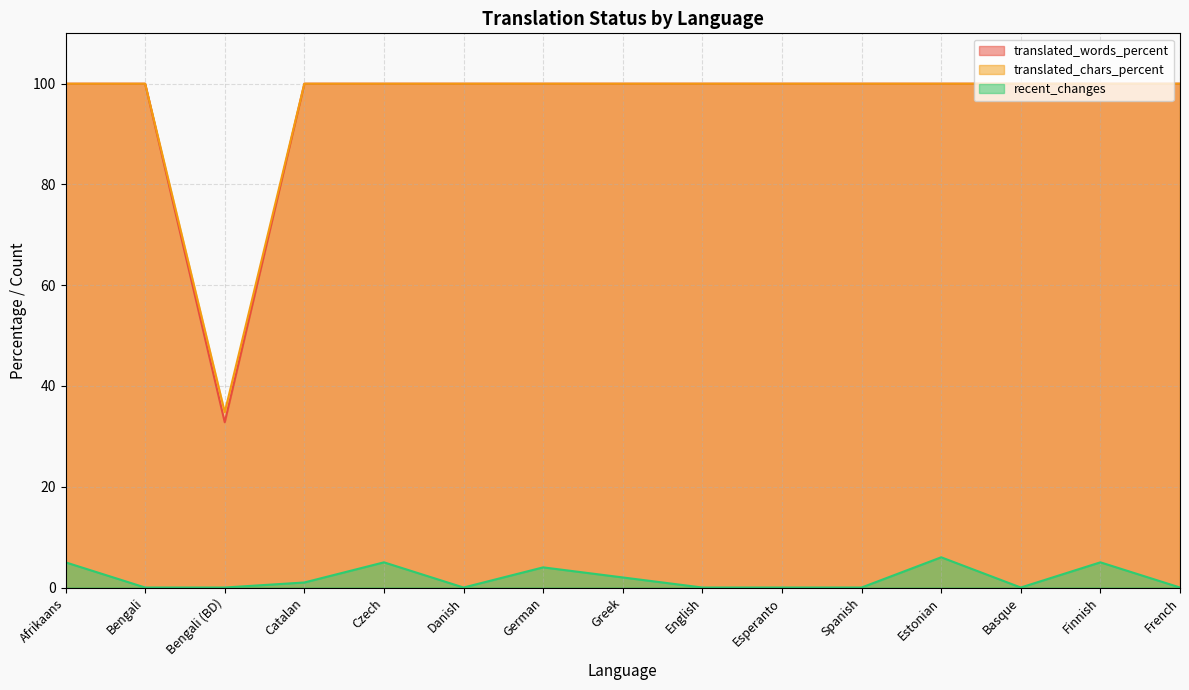

Which series changed the most between Danish and French?

translated_words_percent